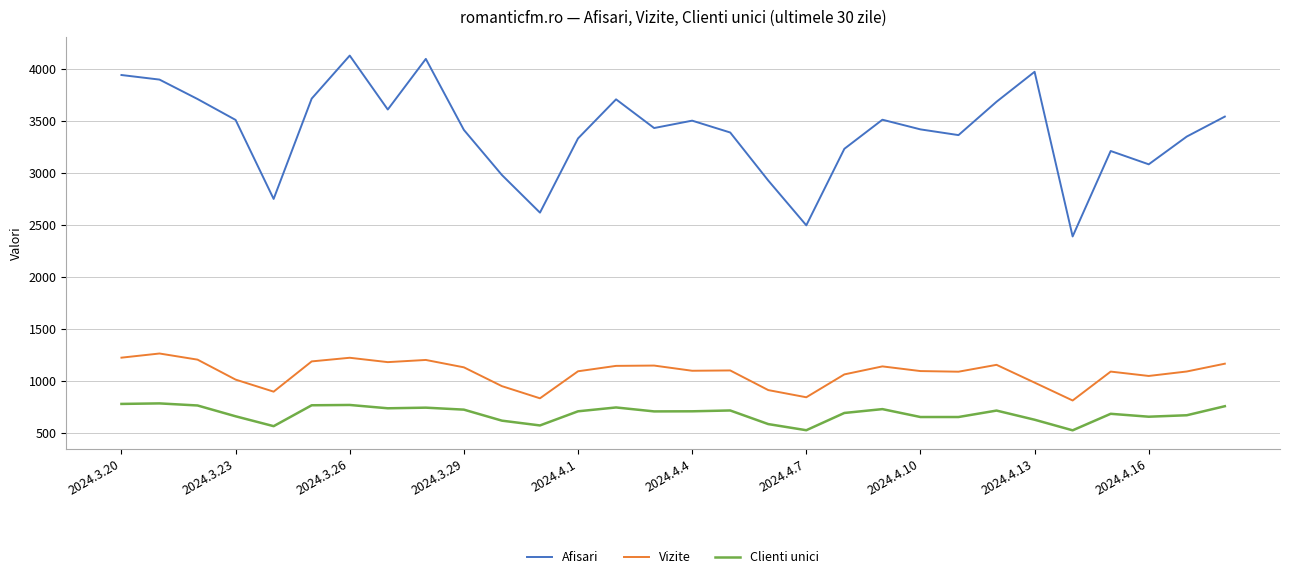

At how many categories does at least one series exceed 1916?

30